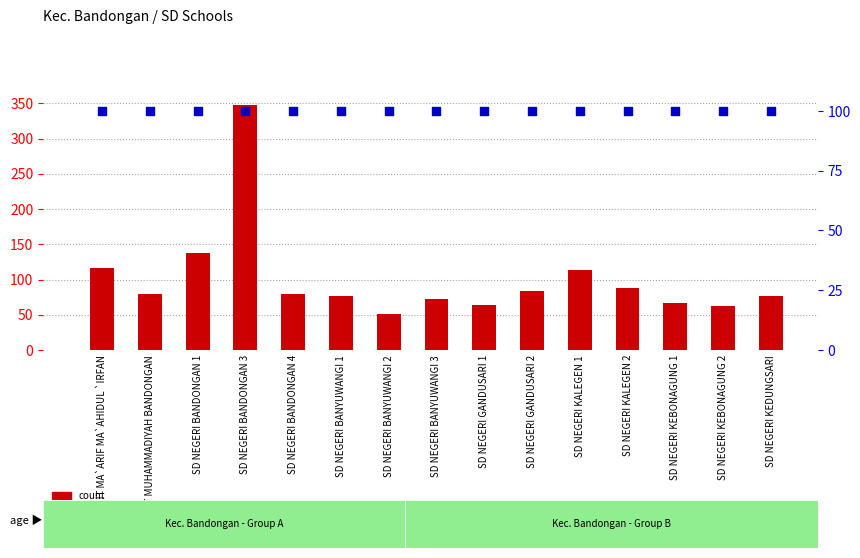

What are all the series names shown in the legend?

count, percentile rank within the sample